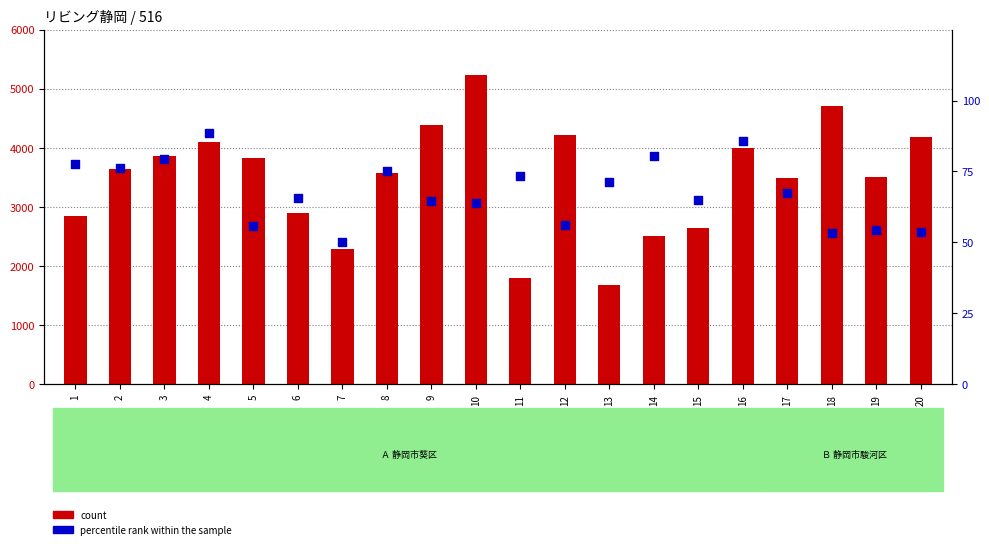

Which series reaches the maximum Y coordinate?

count